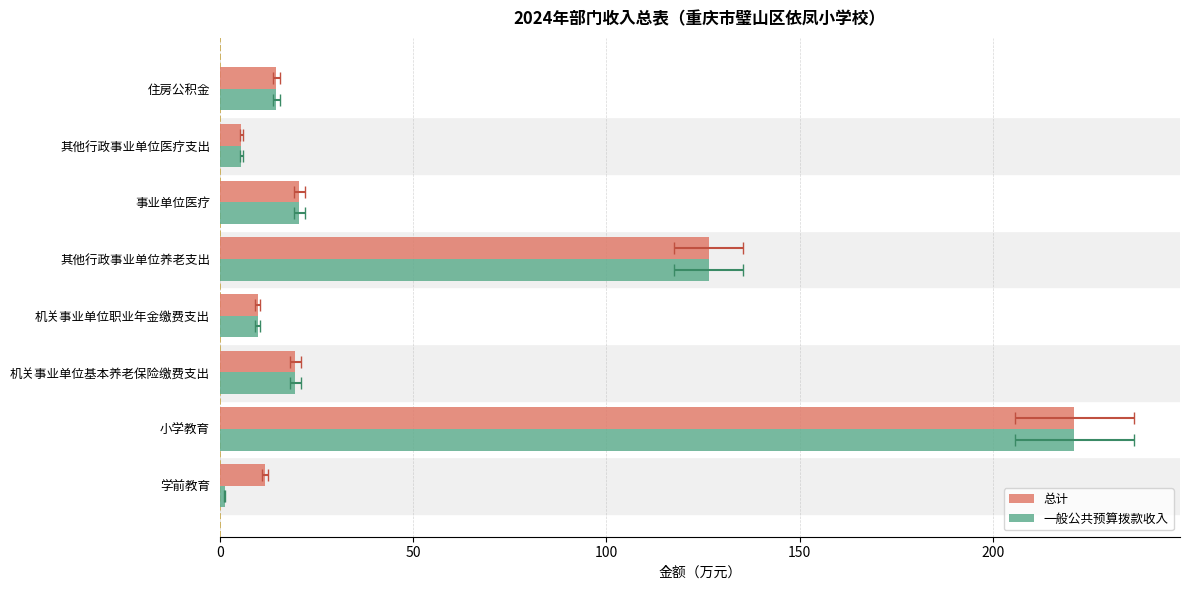

List the series in order of their overall mean, highest first.

总计, 一般公共预算拨款收入